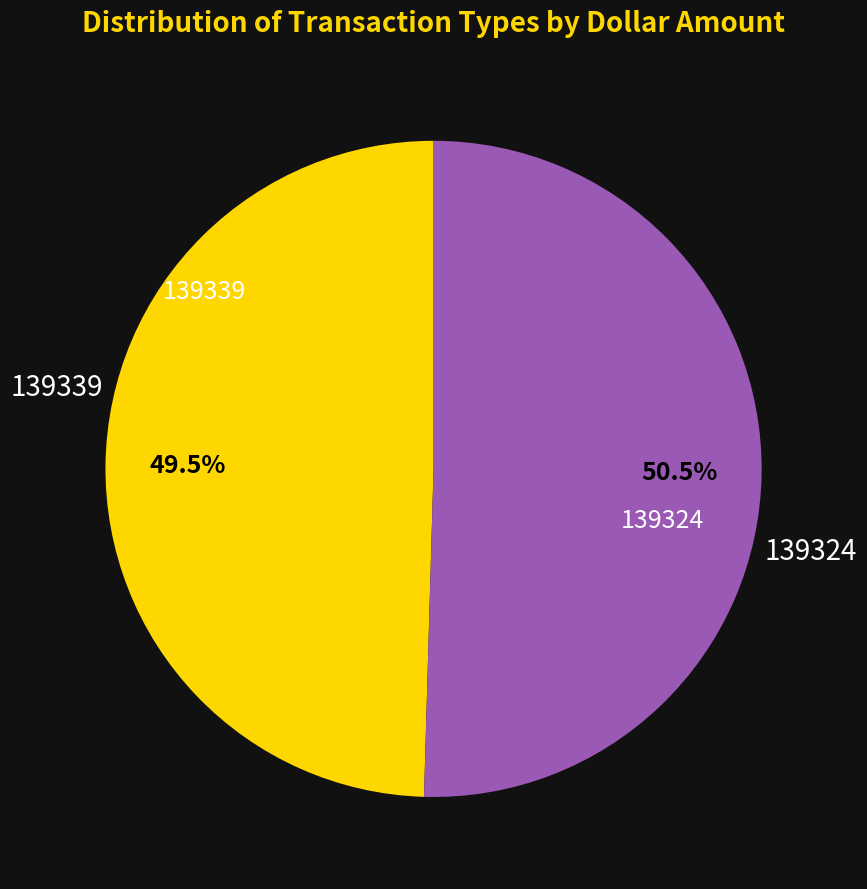

Does any single category account for the majority?

Yes